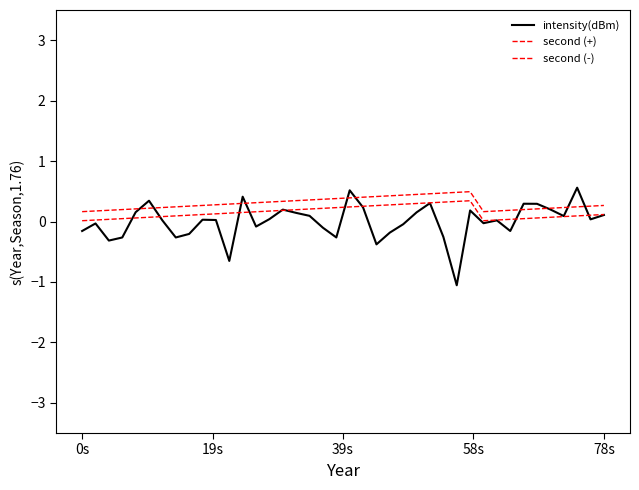

How many interior local valleys does the second (-) series have?

1